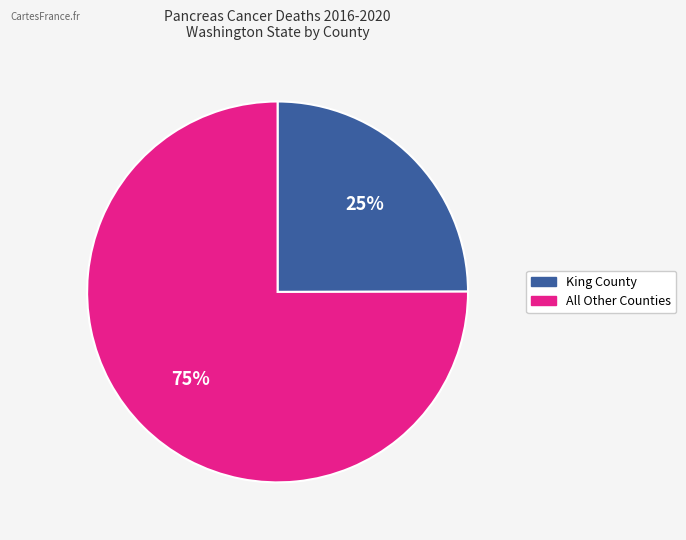

How many segments does this pie chart have?

2